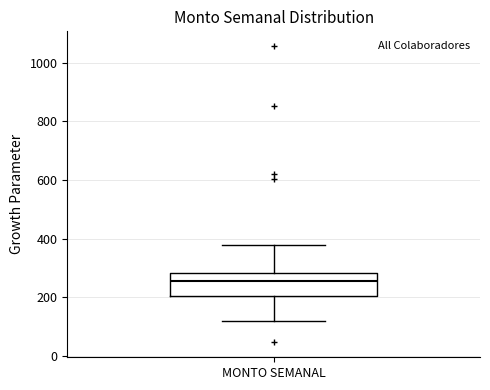

Where does the lower whisker of the box for MONTO SEMANAL end on the y-axis? The values are not printed on the chart, so give them approximately, as read against the axis.

120